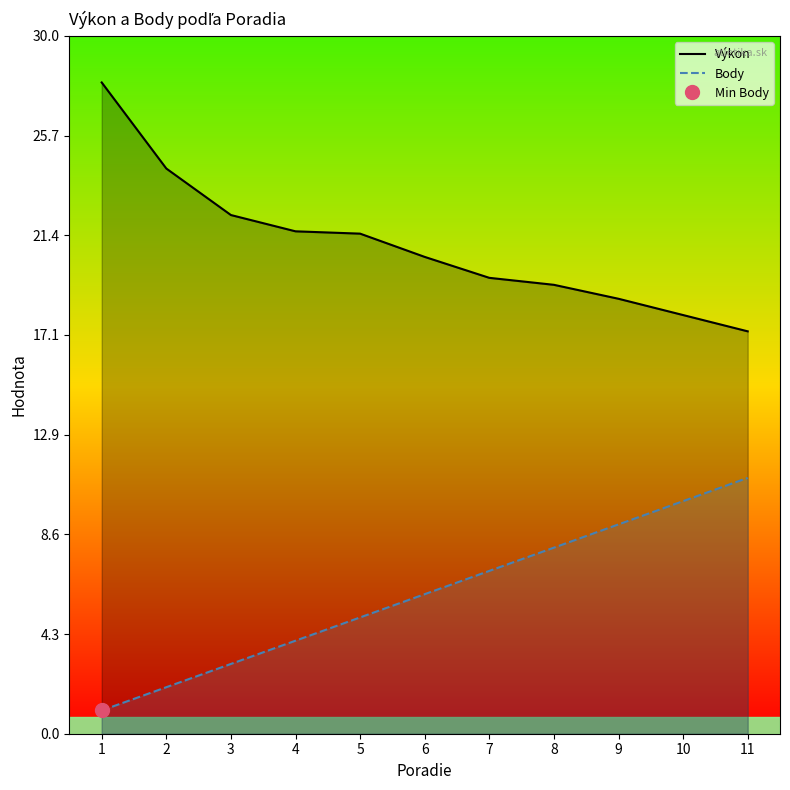

At which label is Body closest to 6?

6